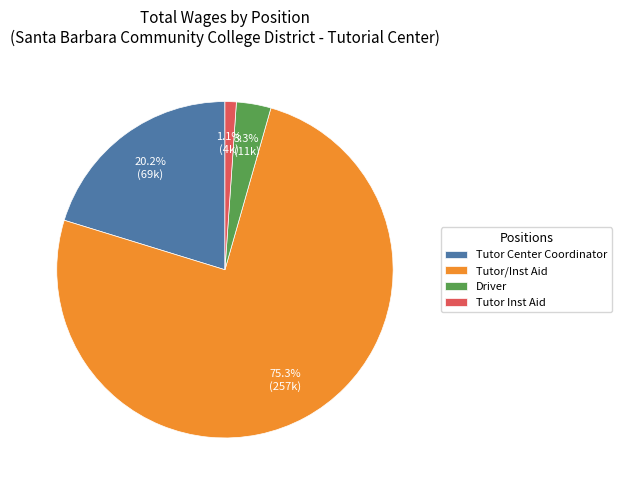

To the nearest percent, what is the average slice percentage?

25%